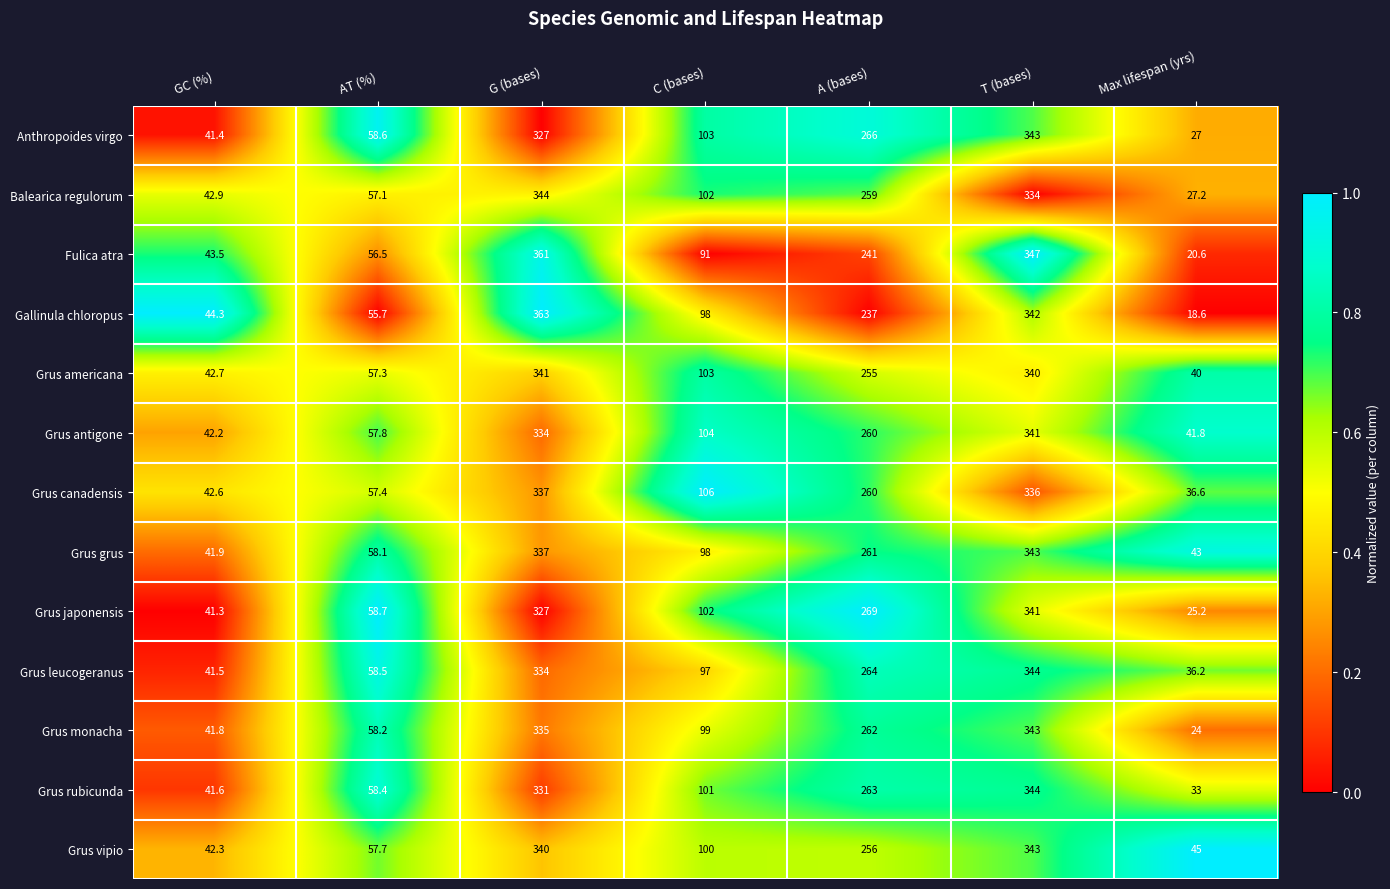

At which category is the sum across all series the highest?

T (bases)